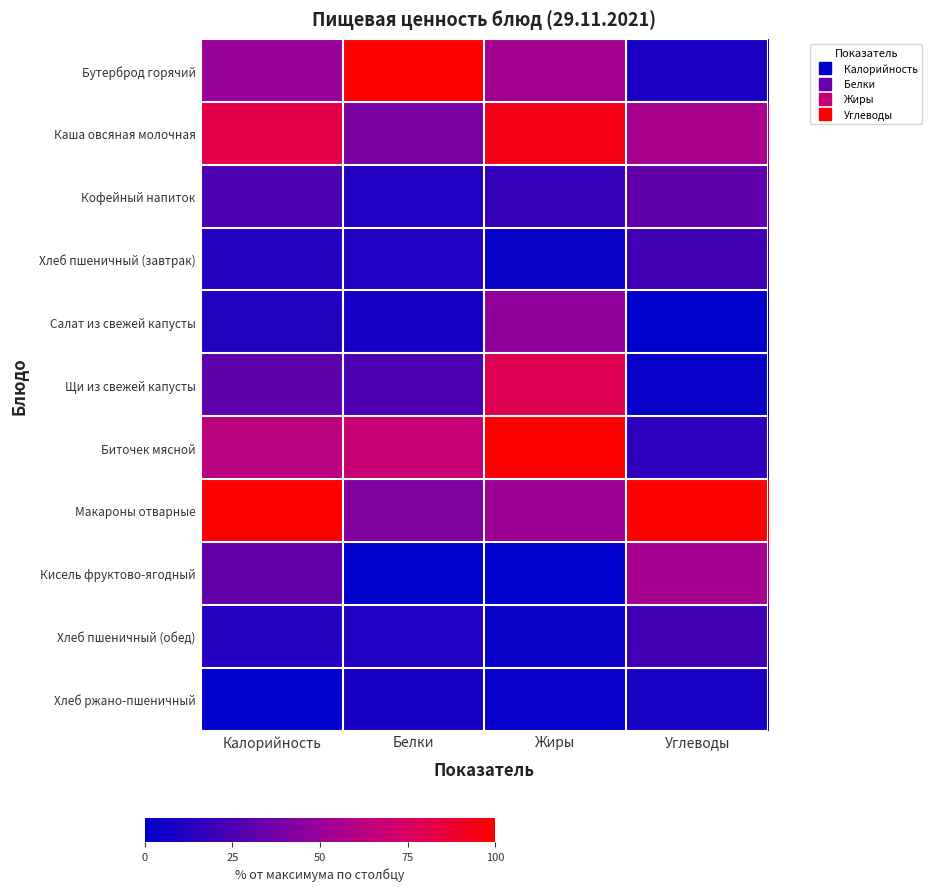

Reading left to right, transcribe all the data shown in this chart.

Бутерброд горячий: Калорийность=49.9	Белки=100.0	Жиры=54.4	Углеводы=8.6
Каша овсяная молочная: Калорийность=82.2	Белки=40.0	Жиры=94.3	Углеводы=55.9
Кофейный напиток: Калорийность=24.9	Белки=10.9	Жиры=17.2	Углеводы=31.7
Хлеб пшеничный (завтрак): Калорийность=11.8	Белки=10.8	Жиры=3.4	Углеводы=21.6
Салат из свежей капусты: Калорийность=11.4	Белки=7.5	Жиры=47.3	Углеводы=0.0
Щи из свежей капусты: Калорийность=31.3	Белки=25.0	Жиры=79.2	Углеводы=2.7
Биточек мясной: Калорийность=62.7	Белки=68.3	Жиры=100.0	Углеводы=15.5
Макароны отварные: Калорийность=100.0	Белки=42.4	Жиры=51.6	Углеводы=100.0
Кисель фруктово-ягодный: Калорийность=32.5	Белки=0.0	Жиры=0.0	Углеводы=55.0
Хлеб пшеничный (обед): Калорийность=11.8	Белки=10.8	Жиры=3.4	Углеводы=21.6
Хлеб ржано-пшеничный: Калорийность=0.0	Белки=7.0	Жиры=2.3	Углеводы=8.2